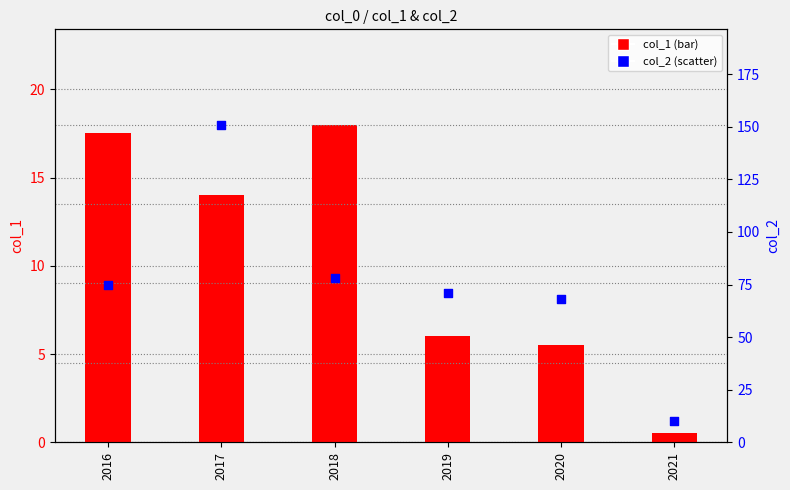

What is the total value across all series at 2018?

96.0